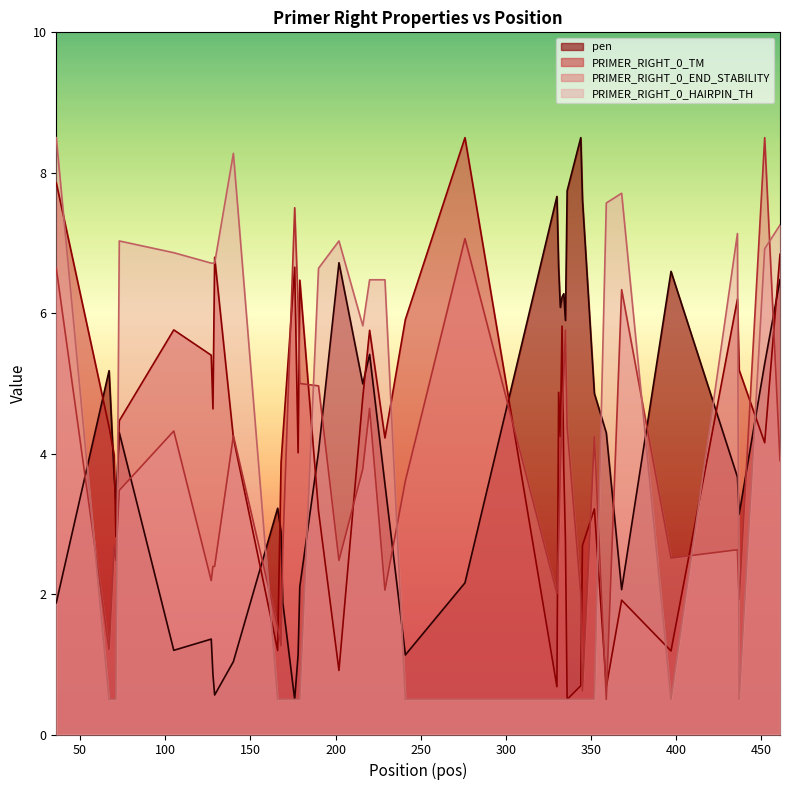

What is the maximum value shown in the chart?

8.5